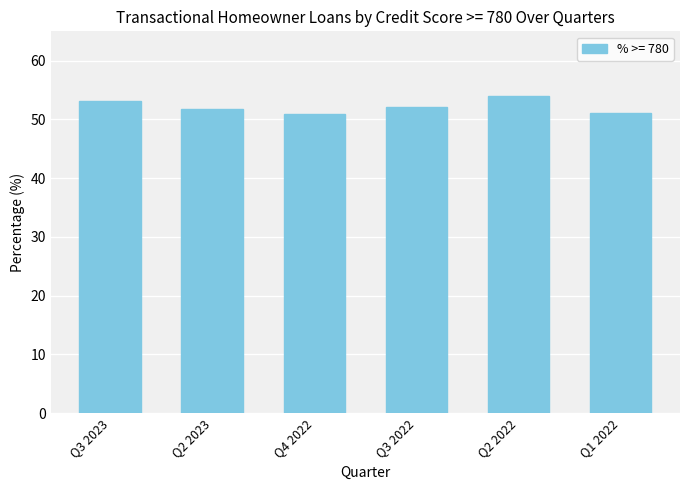

Read the value at Q2 2023.

51.8